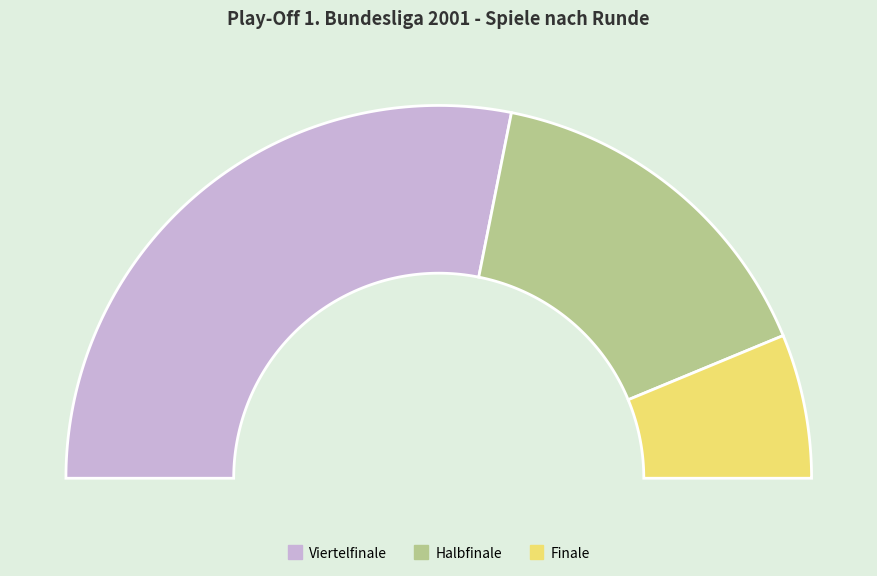

Does Viertelfinale account for over 50% of the chart?

Yes